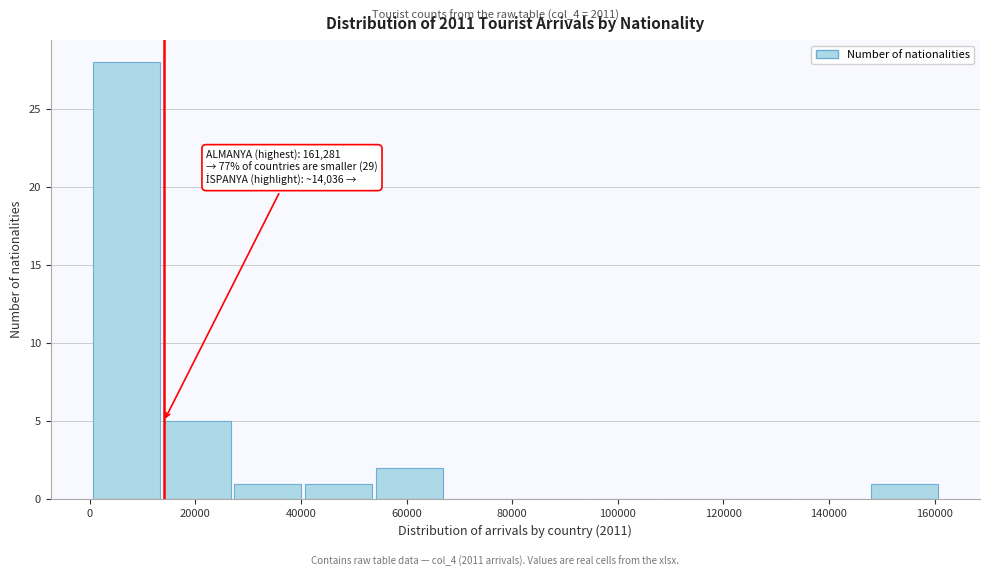

Over which range of the x-axis is the bar tallest?

0 to 14000